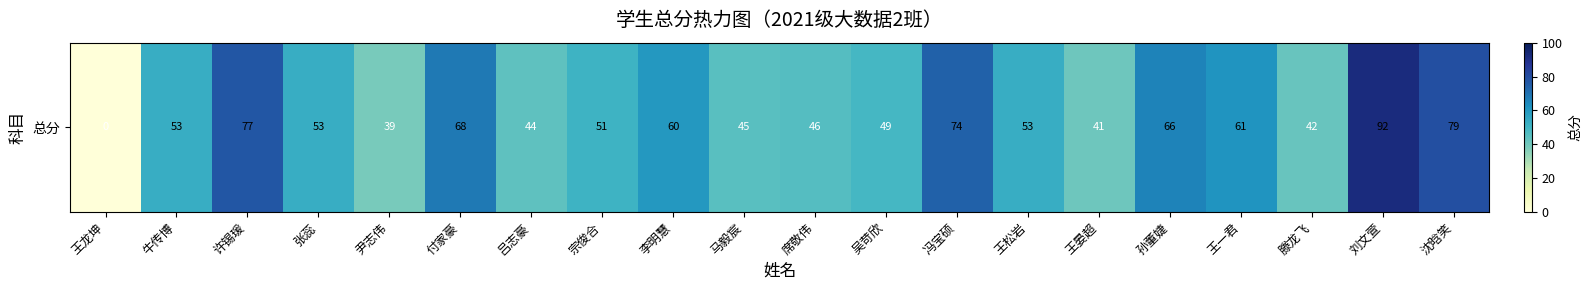

Is it true that the value at 吴苛欣 is 49?

True